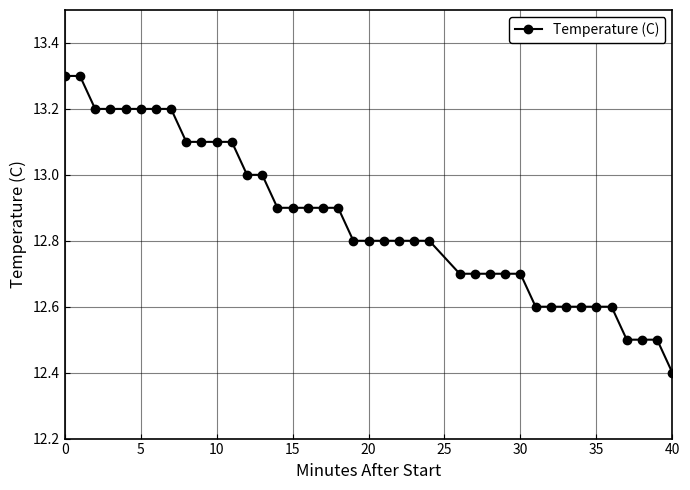

What is the sum of all values?

514.5